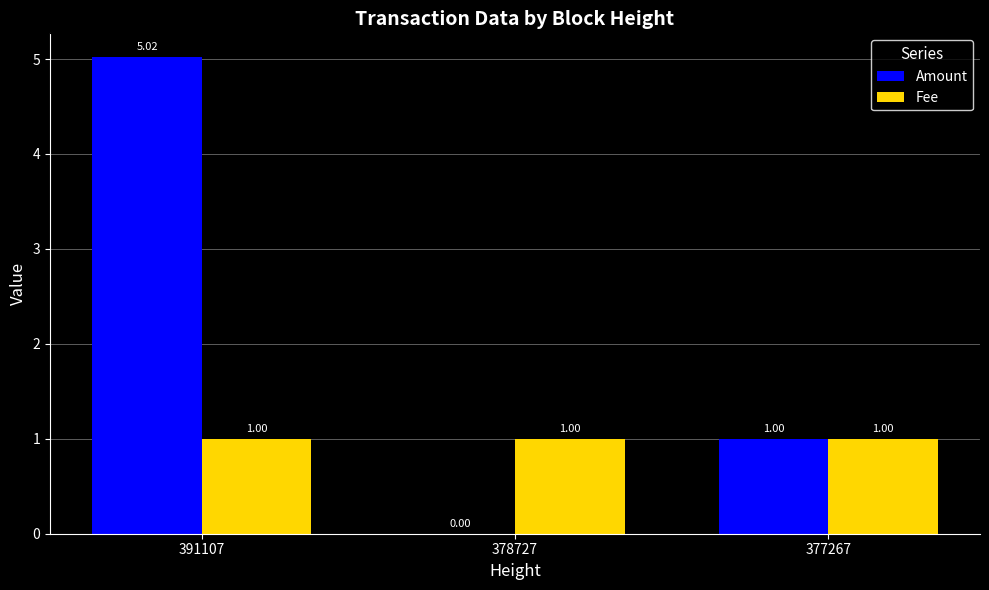

What are all the series names shown in the legend?

Amount, Fee